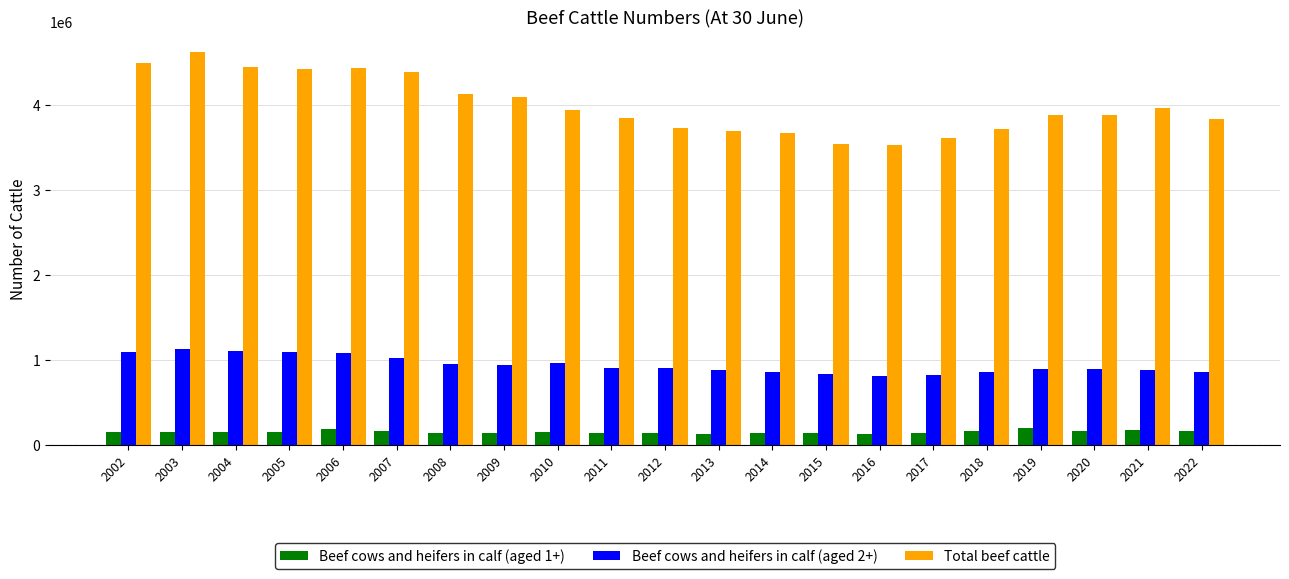

Read the Total beef cattle value at 2005.

4423600